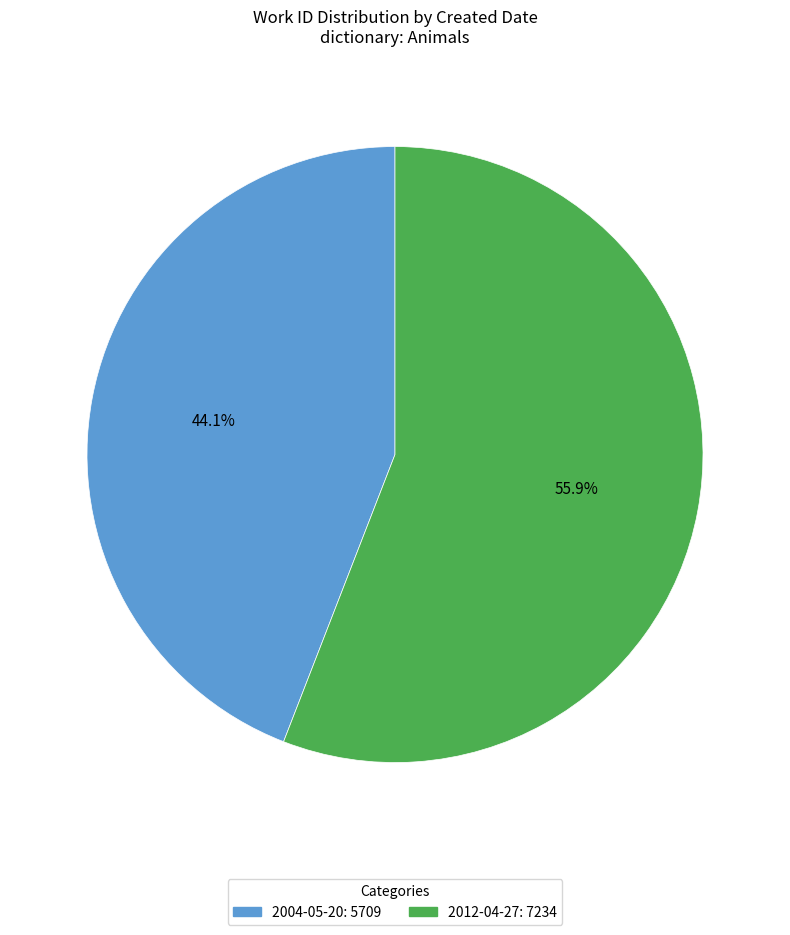

To the nearest percent, what is the difference between the 2012-04-27 and 2004-05-20 slice percentages?

12%